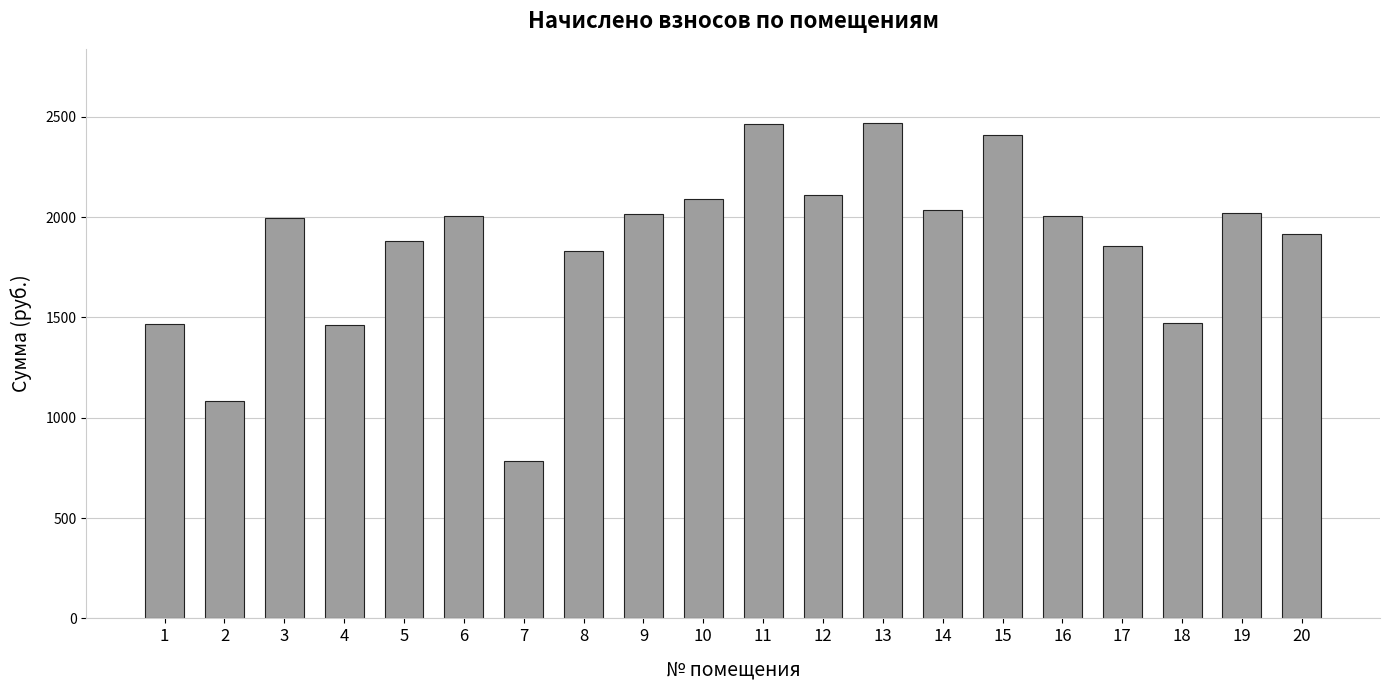

Count the number of categories in the chart.

20